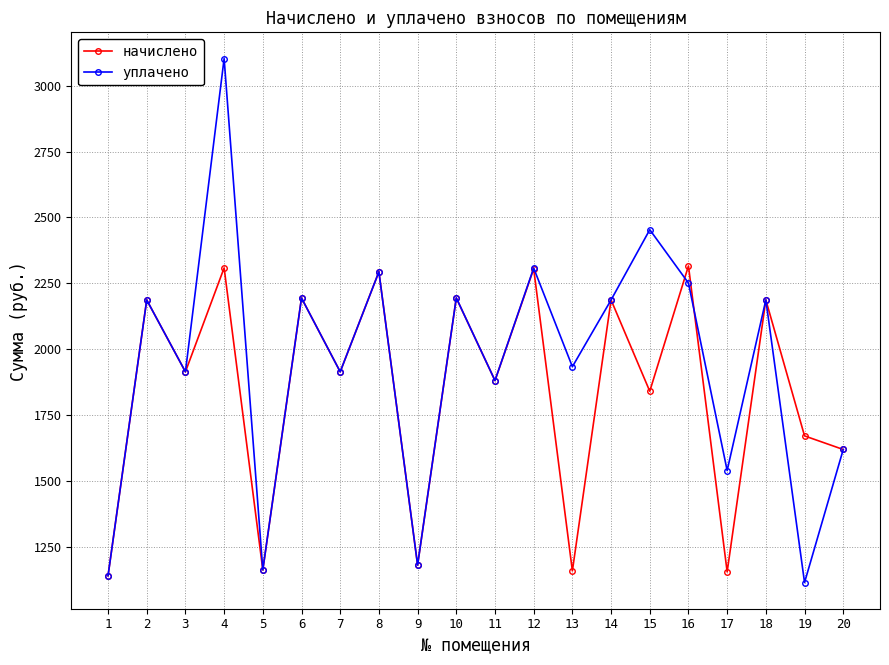

Rank the series by their average value, from highest to lowest.

уплачено, начислено